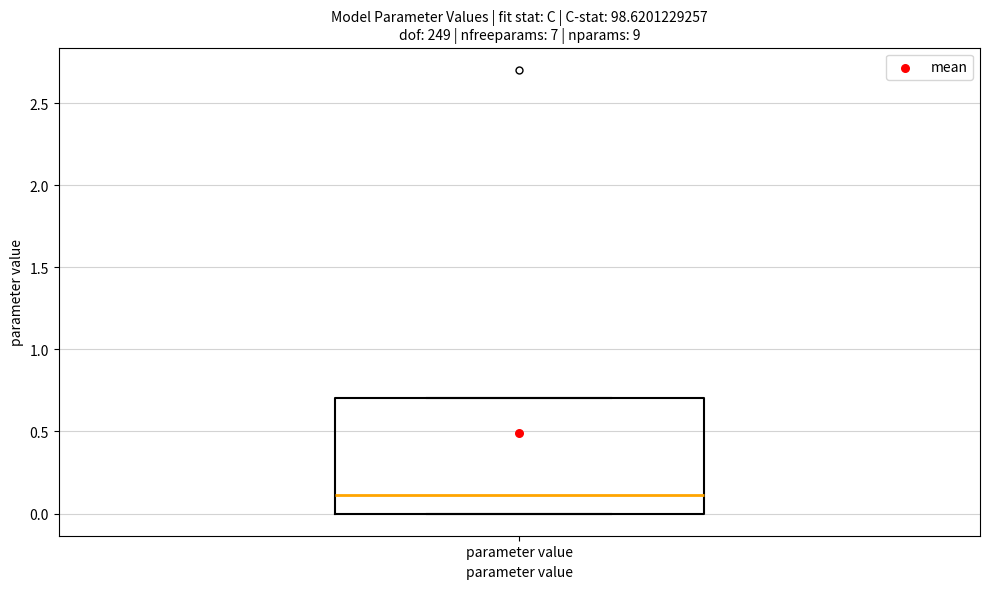

Where does the median line of the box for parameter value sit on the y-axis? The values are not printed on the chart, so give them approximately, as read against the axis.

0.1